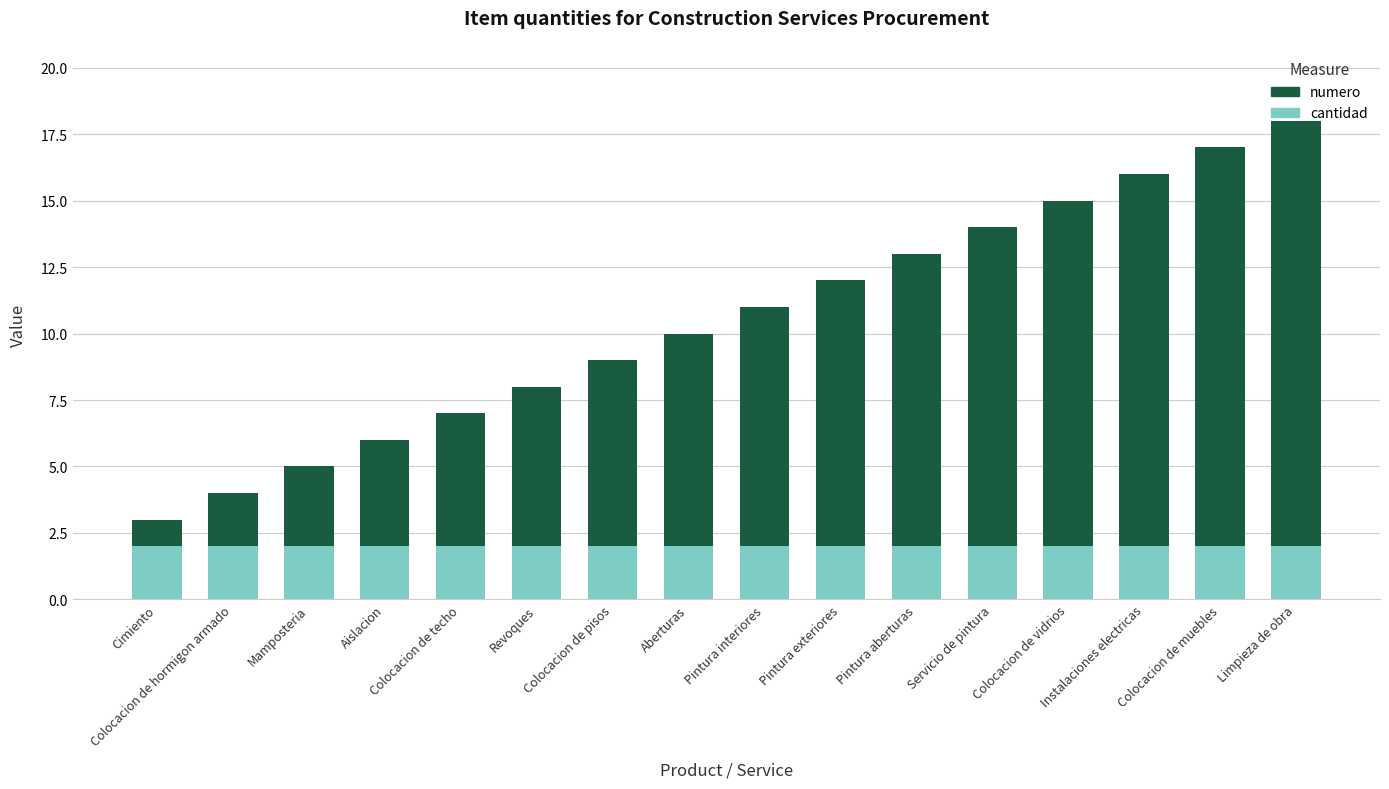

How many bars are there in total?

16